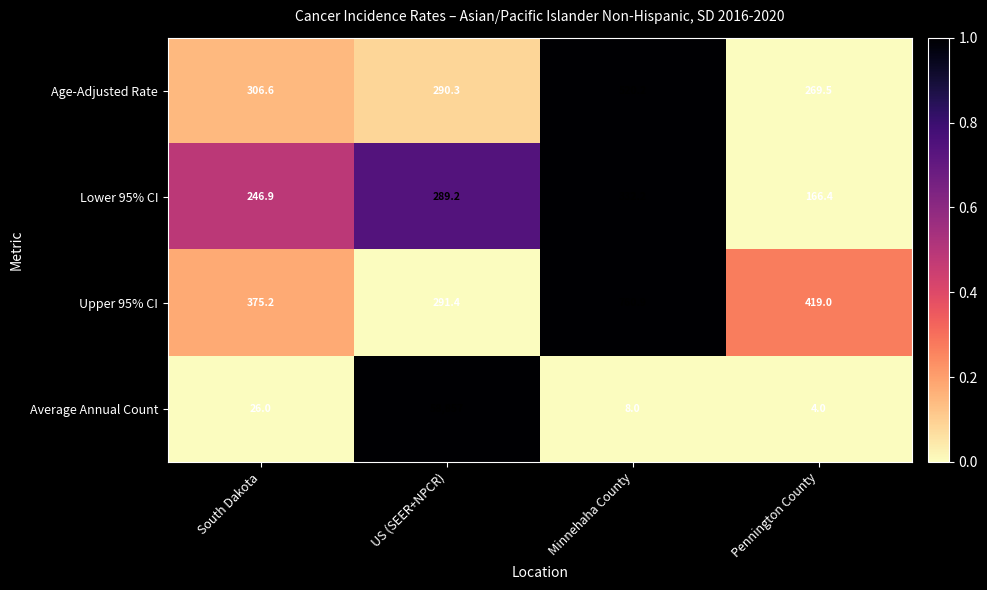

Reading right to left, extract all data points from this chart.

Age-Adjusted Rate: Pennington County=269.5	Minnehaha County=520.2	US (SEER+NPCR)=290.3	South Dakota=306.6
Lower 95% CI: Pennington County=166.4	Minnehaha County=332.2	US (SEER+NPCR)=289.2	South Dakota=246.9
Upper 95% CI: Pennington County=419.0	Minnehaha County=760.9	US (SEER+NPCR)=291.4	South Dakota=375.2
Average Annual Count: Pennington County=4.0	Minnehaha County=8.0	US (SEER+NPCR)=58857.0	South Dakota=26.0